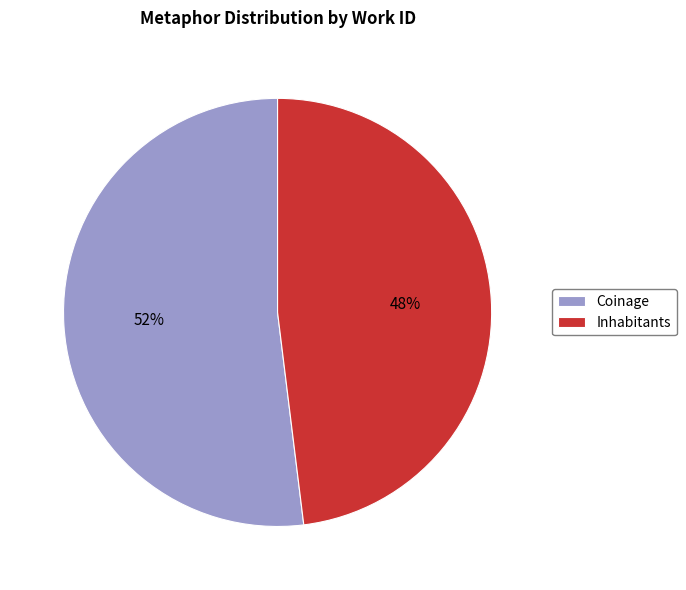

Count the number of slices in the pie.

2